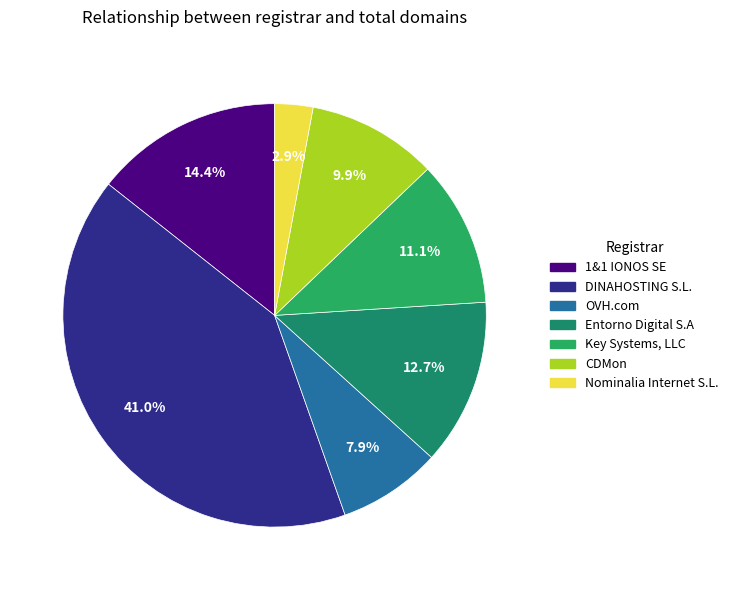

The Key Systems, LLC slice represents 11% of the pie. True or false?

True